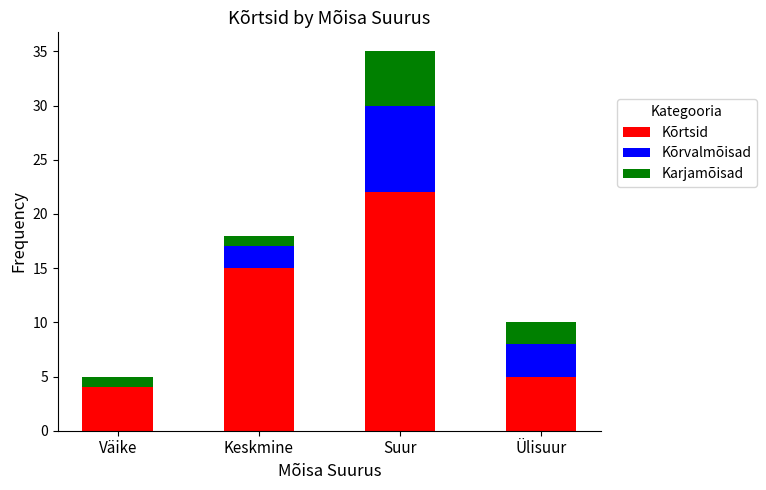

At which category is the sum across all series the highest?

Suur